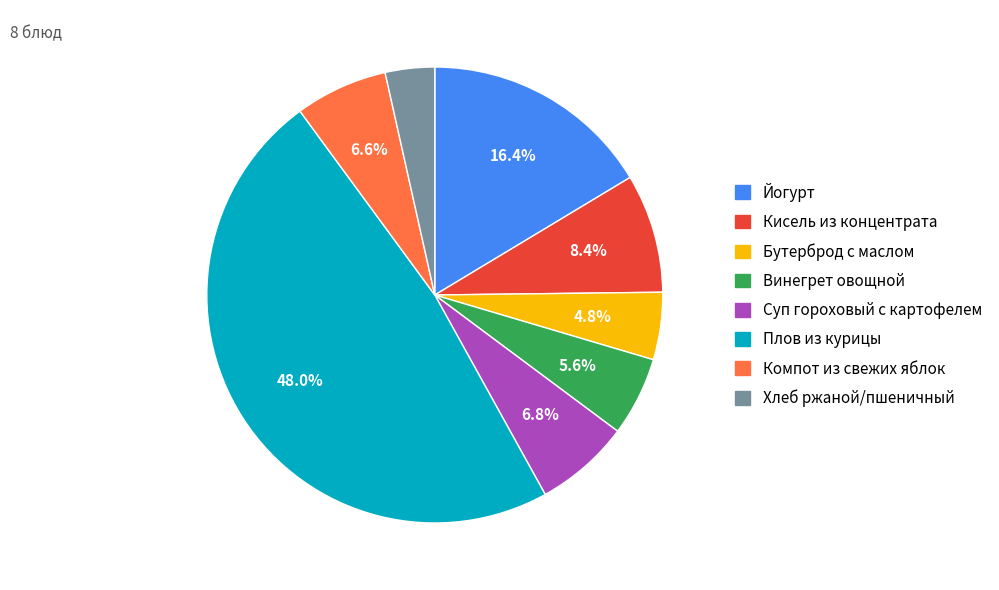

Does Плов из курицы account for over 50% of the chart?

No